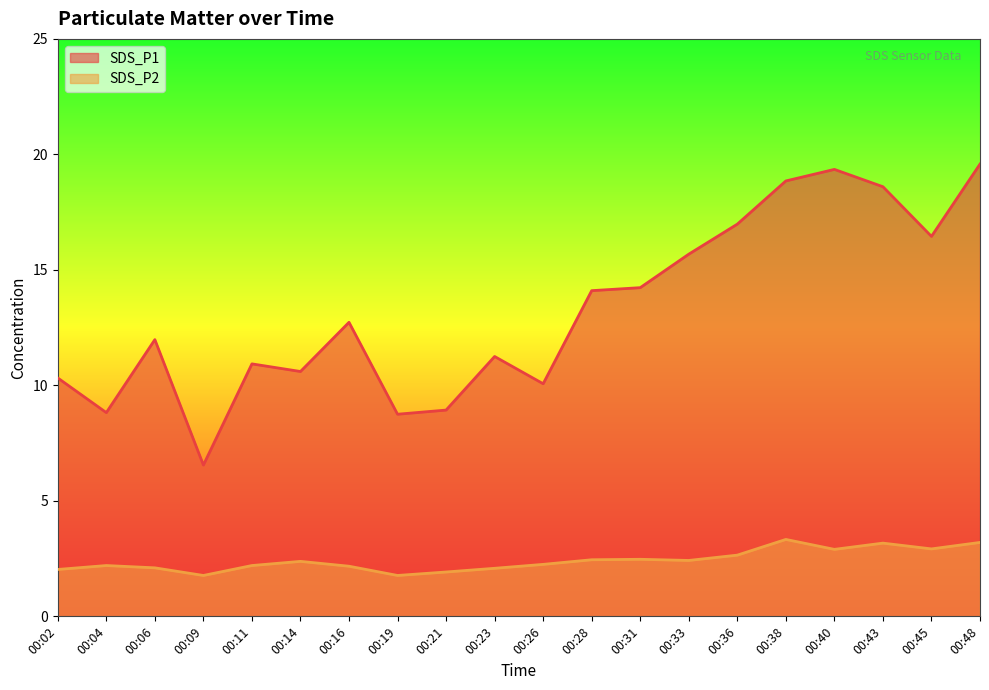

Rank the series at 00:19 from lowest to highest value.

SDS_P2, SDS_P1